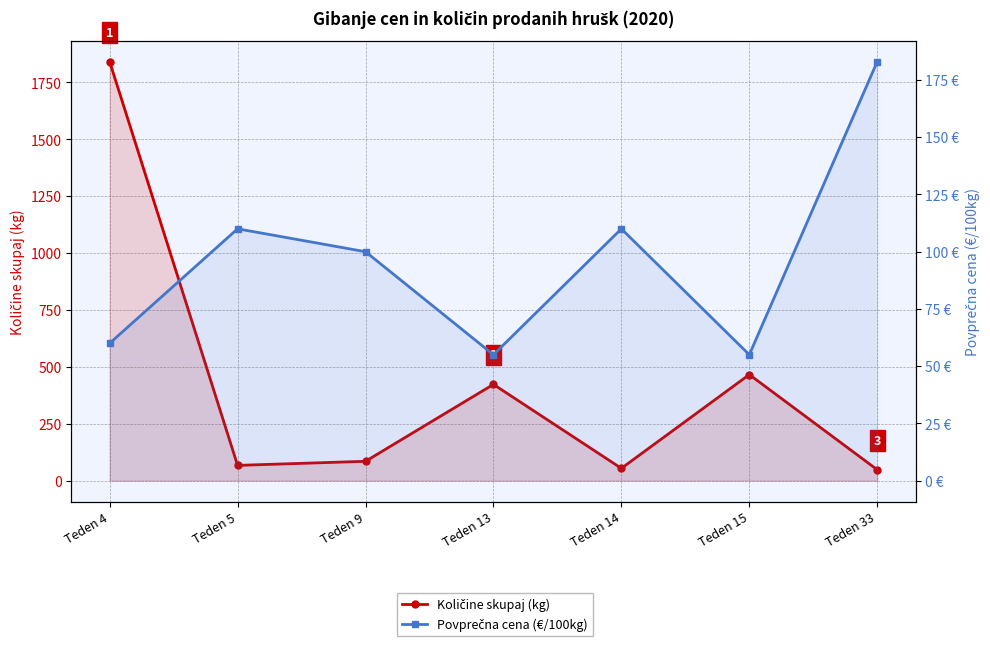

At which label does Količine skupaj (kg) first exceed 85?

Teden 4